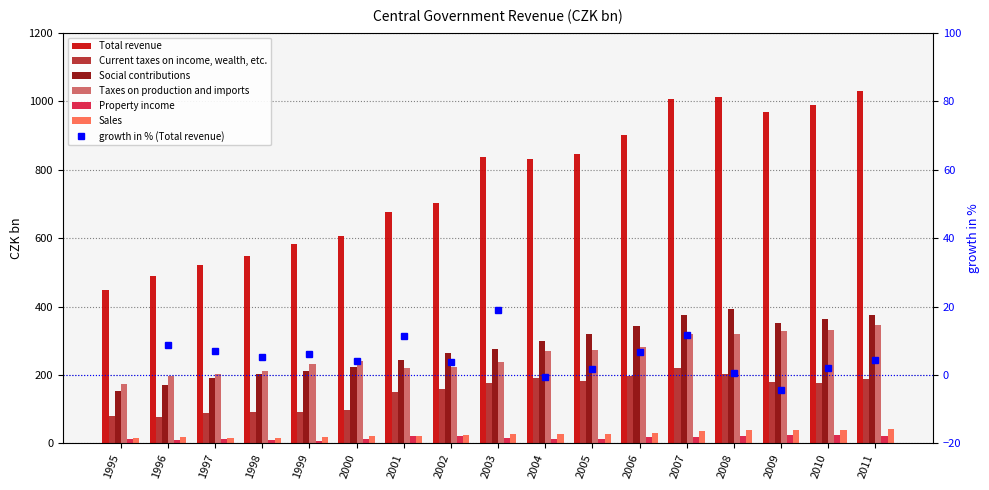

Between 1996 and 2007, which is larger?

2007